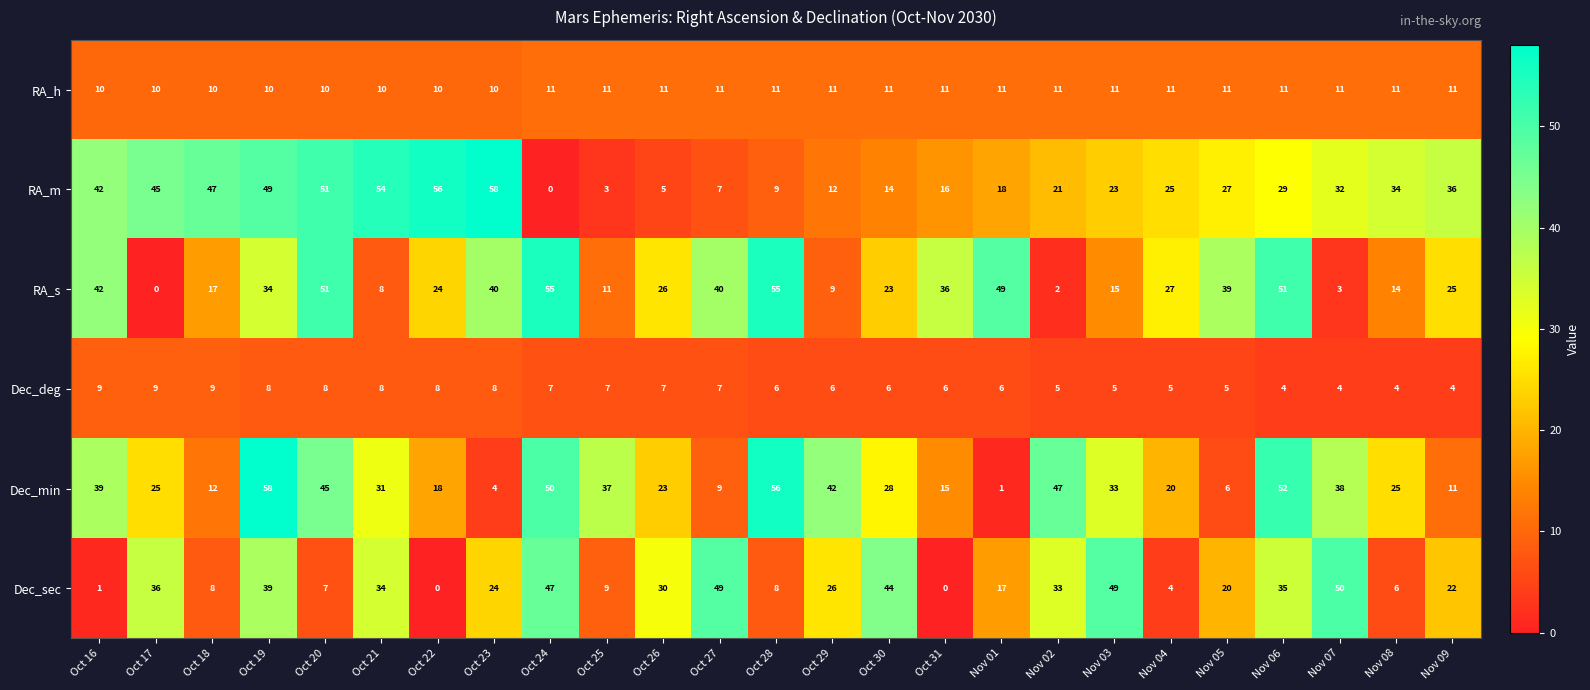

What is the difference between the Dec_sec values at Nov 07 and Oct 17?

14